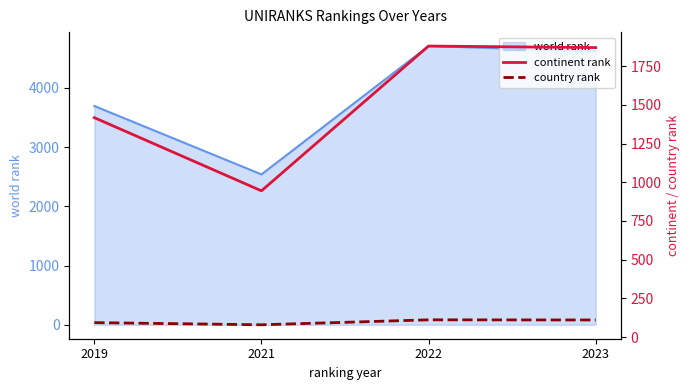

How many data points in continent rank are less than 1871?

2